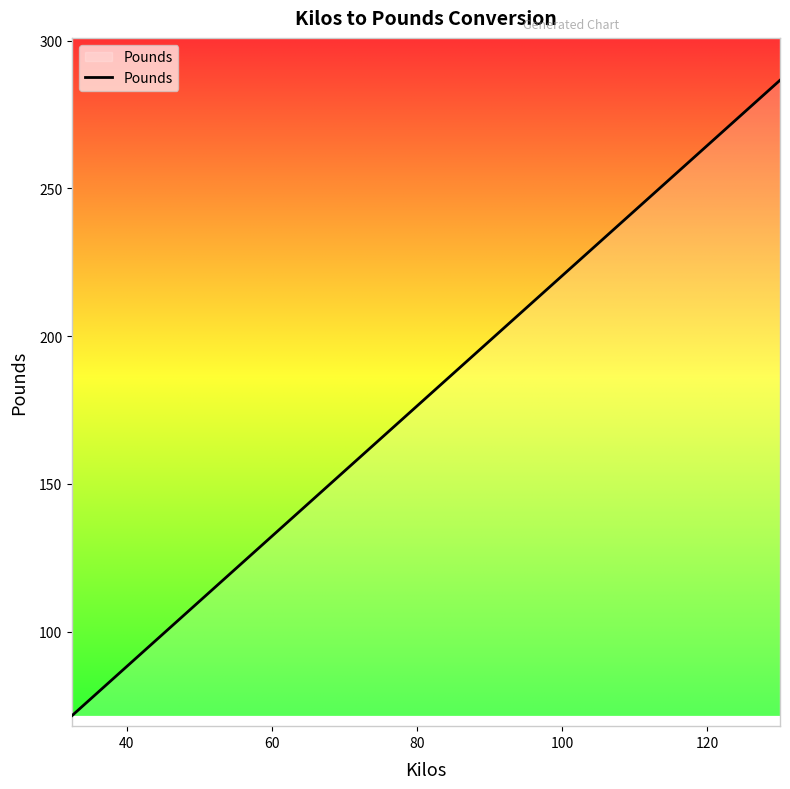

What is the difference between the maximum and minimum values?

215.0